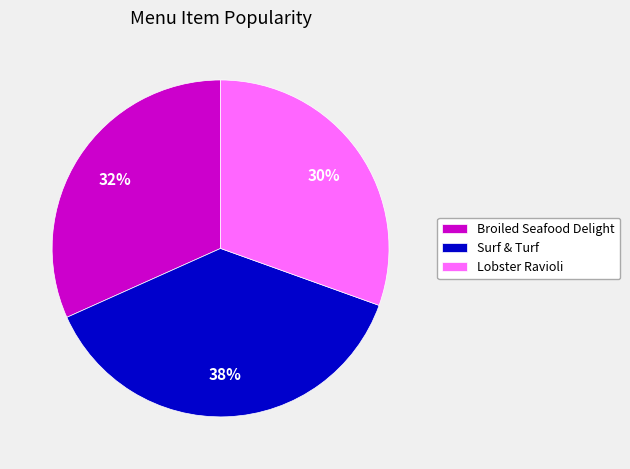

Count the number of slices in the pie.

3